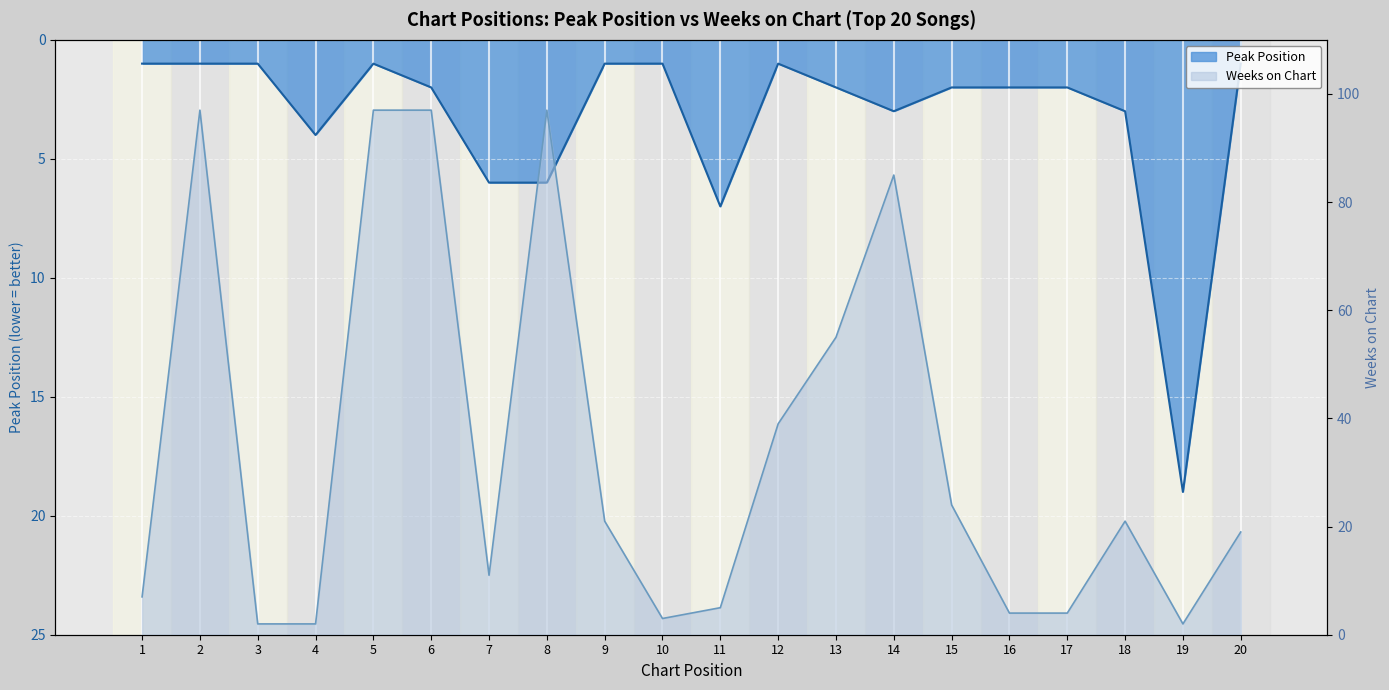

Where does the Weeks on Chart series first go above 21?

2